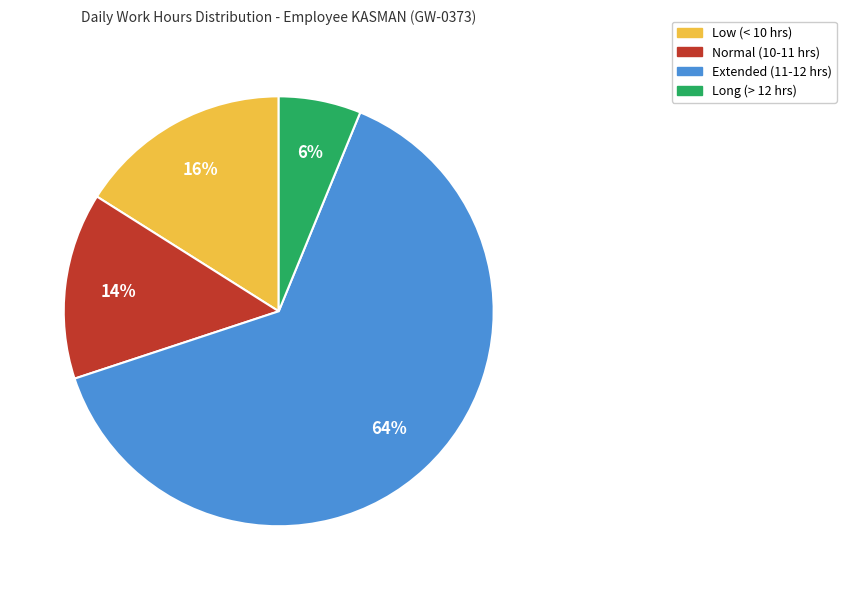

Which category has the smallest portion of the pie?

Long (> 12 hrs)